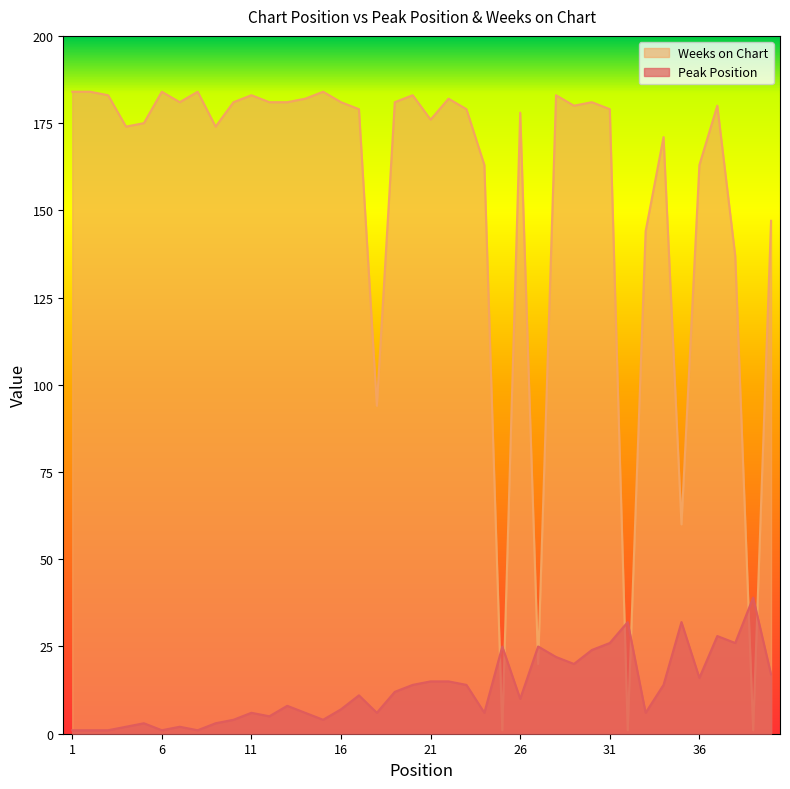

At how many categories does at least one series exceed 92?

35